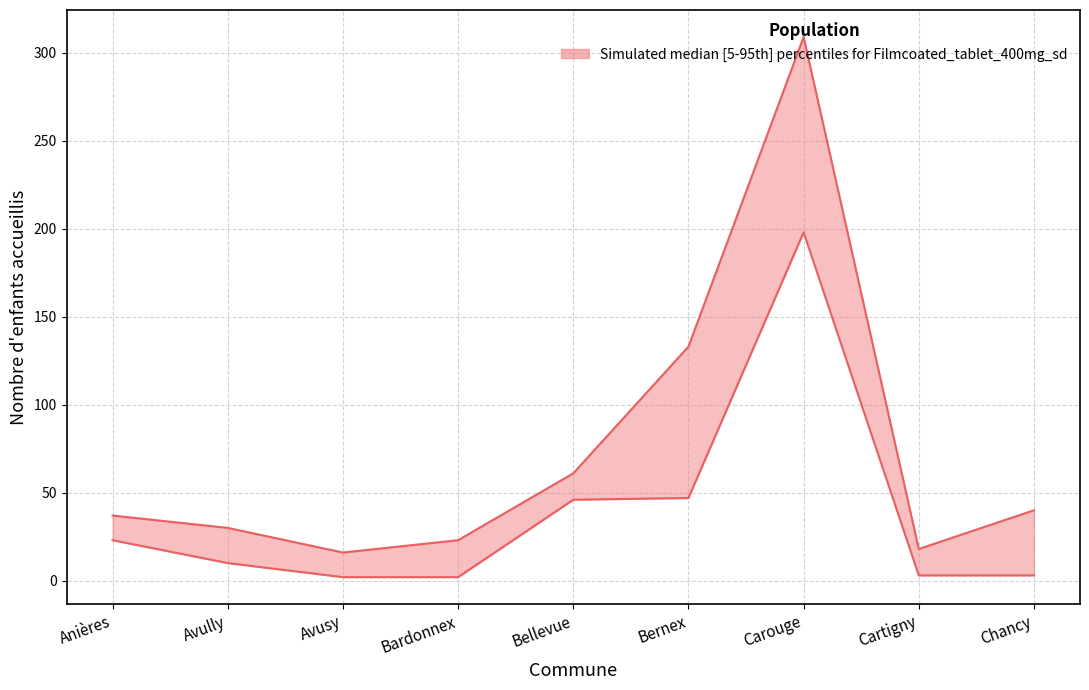

At which category does 2-3 ans (upper) reach its first local peak?

Carouge